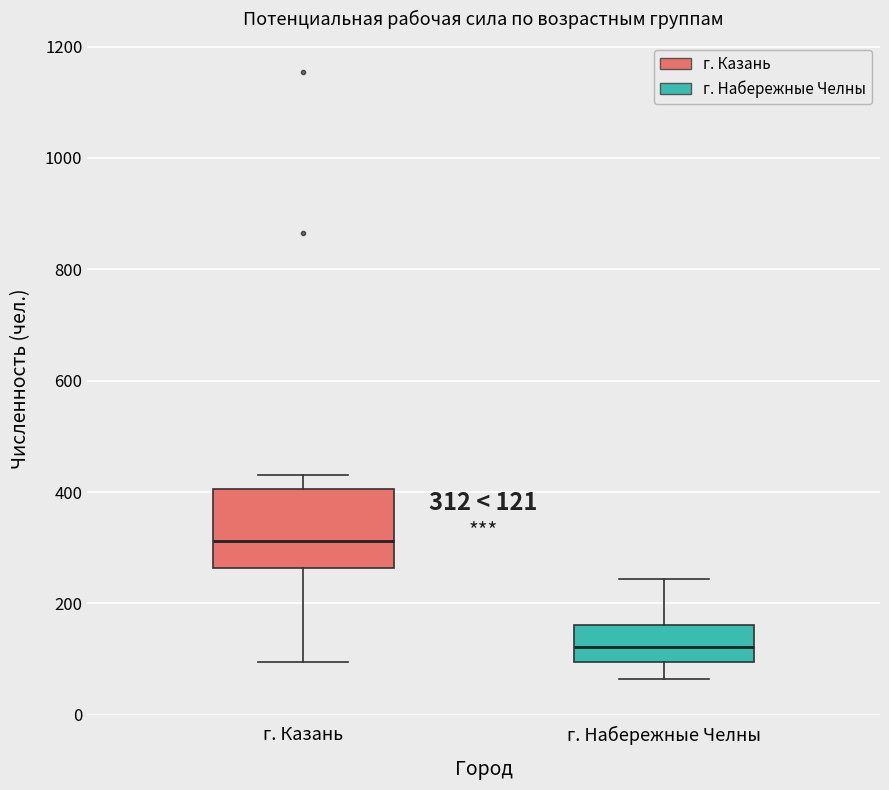

Which box is the tallest, from its lower edge to its upper edge?

г. Казань